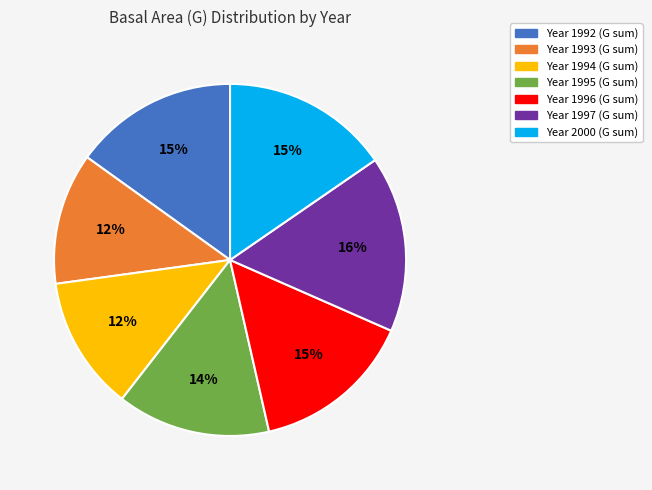

To the nearest percent, what is the average slice percentage?

14%